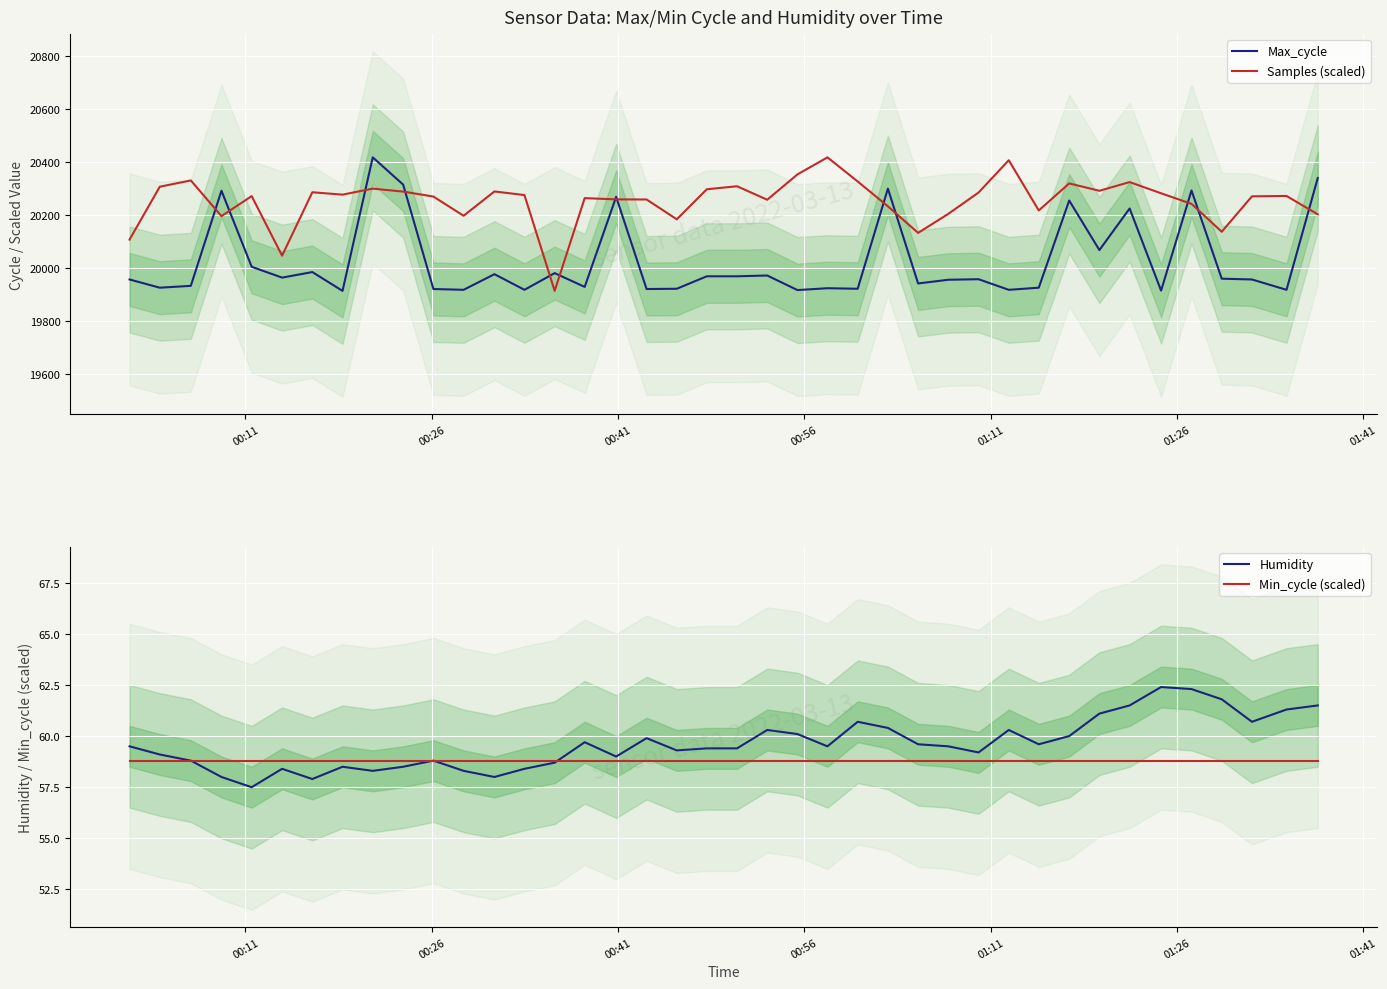

Which series has the largest range (max minus min)?

Max_cycle